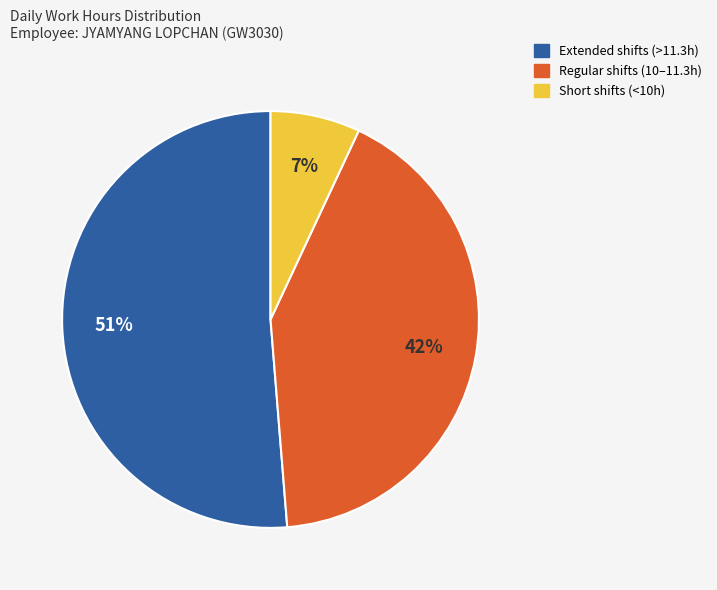

To the nearest percent, what is the average slice percentage?

33%